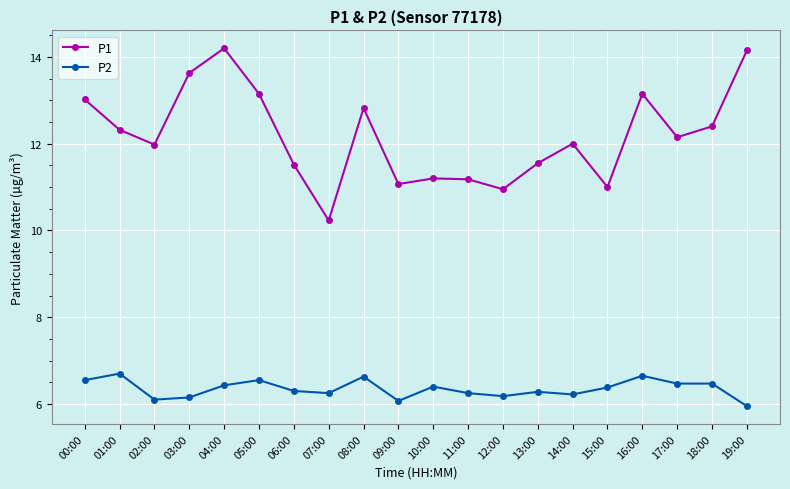

What is the value of the P1 point at the 11th from the left?

11.2